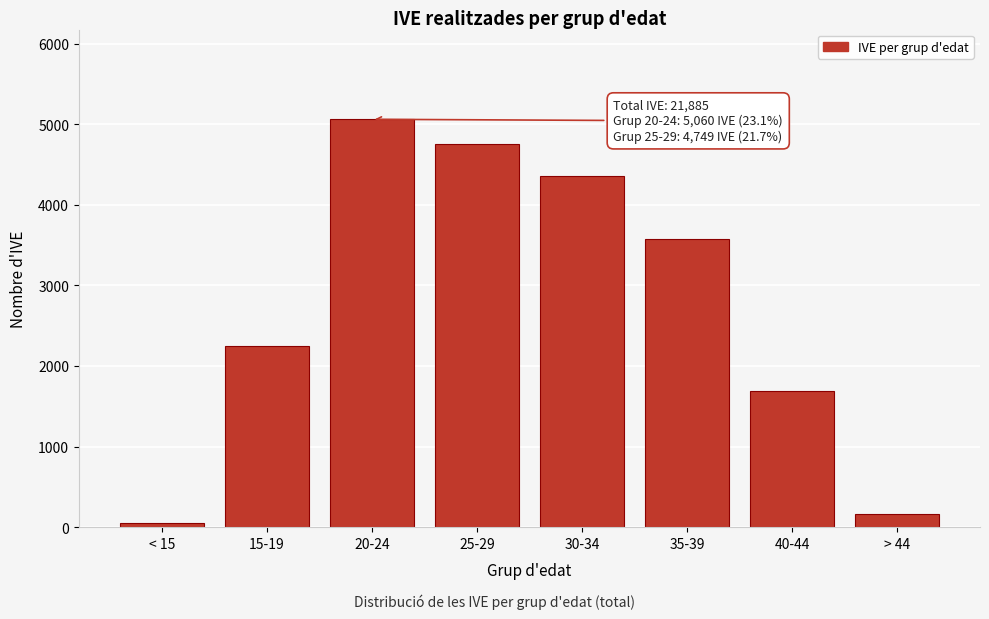

Reading left to right, list all the values displayed in this chart.

56	2247	5060	4749	4358	3569	1684	162